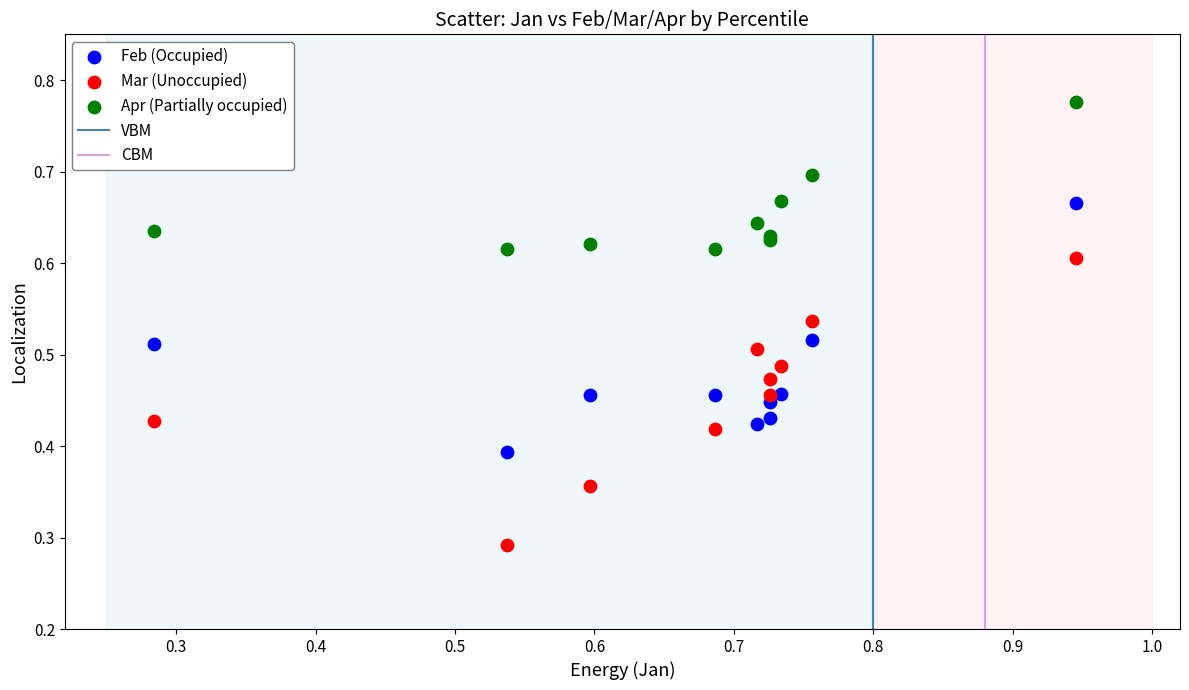

Which series contains the lowest Y value?

Mar (Unoccupied)